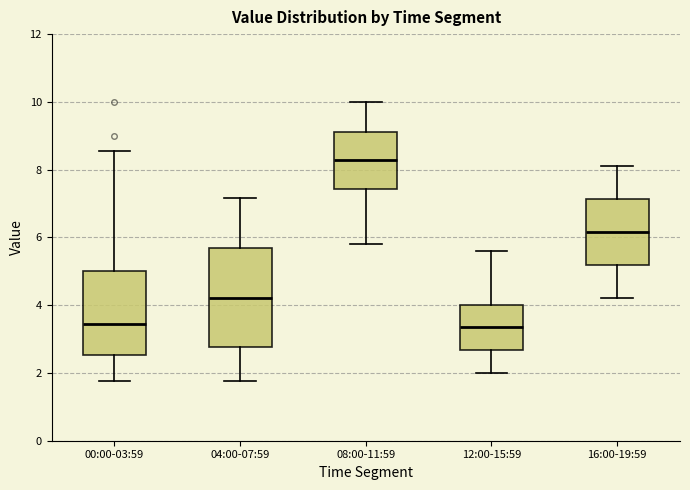

Reading left to right, transcribe this box plot: for each box, give where its median line is, the range the box spans, and where its two whiskers end, as read against the y-axis. The values are not printed on the chart, so give them approximately, as read against the axis.

00:00-03:59: median 3.4, box 2.6 to 5.0, whiskers 1.8 to 8.6
04:00-07:59: median 4.2, box 2.8 to 5.6, whiskers 1.8 to 7.2
08:00-11:59: median 8.2, box 7.4 to 9.2, whiskers 5.8 to 10.0
12:00-15:59: median 3.4, box 2.6 to 4.0, whiskers 2.0 to 5.6
16:00-19:59: median 6.2, box 5.2 to 7.2, whiskers 4.2 to 8.2